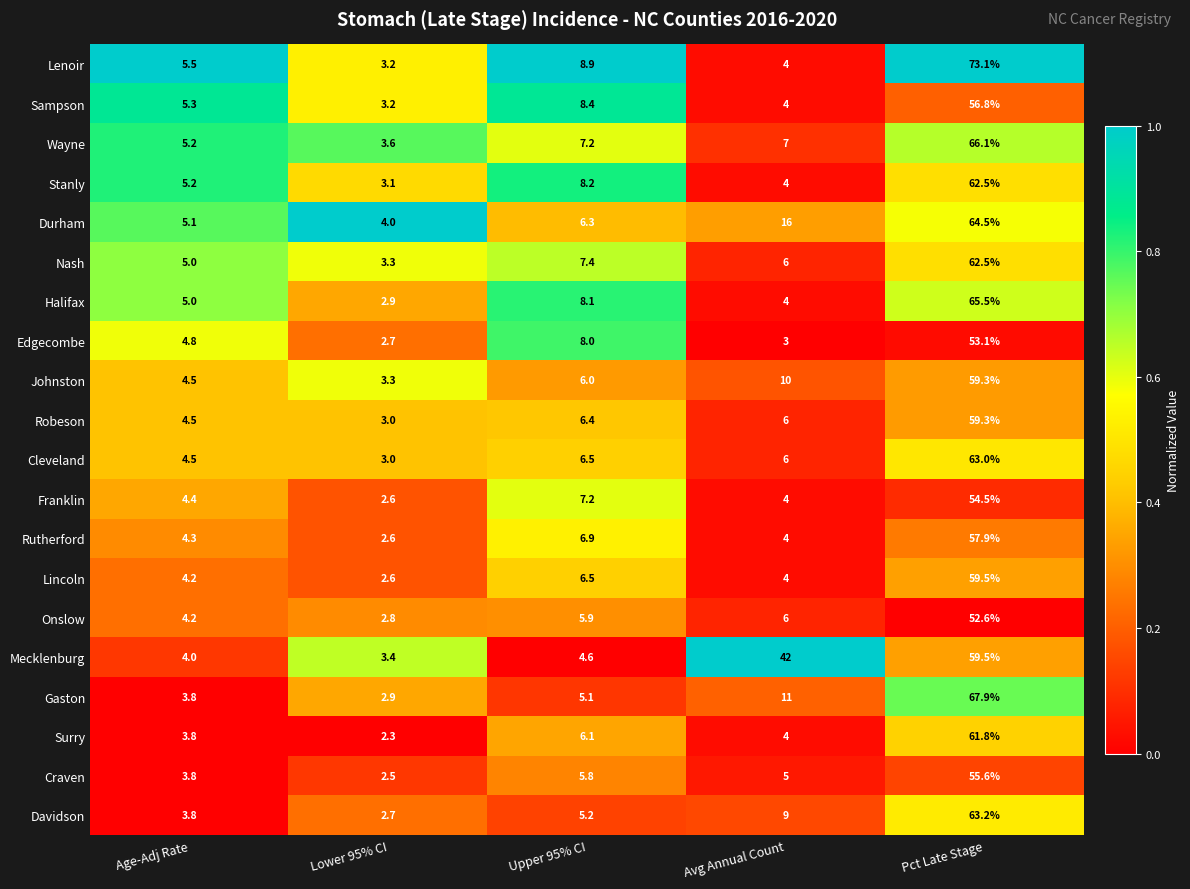

At which label does Gaston first exceed 5?

Upper 95% CI